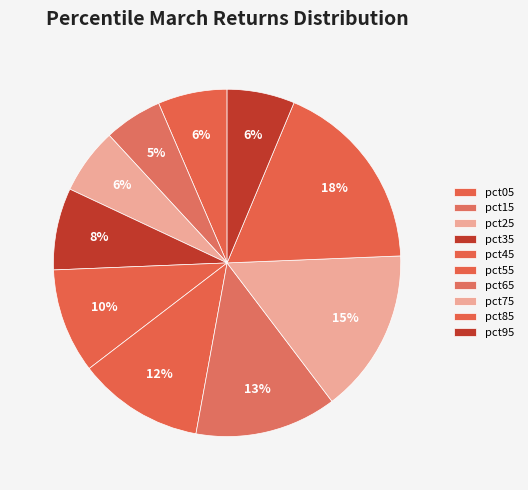

Combined, do pct95 and pct65 account for over 50%?

No